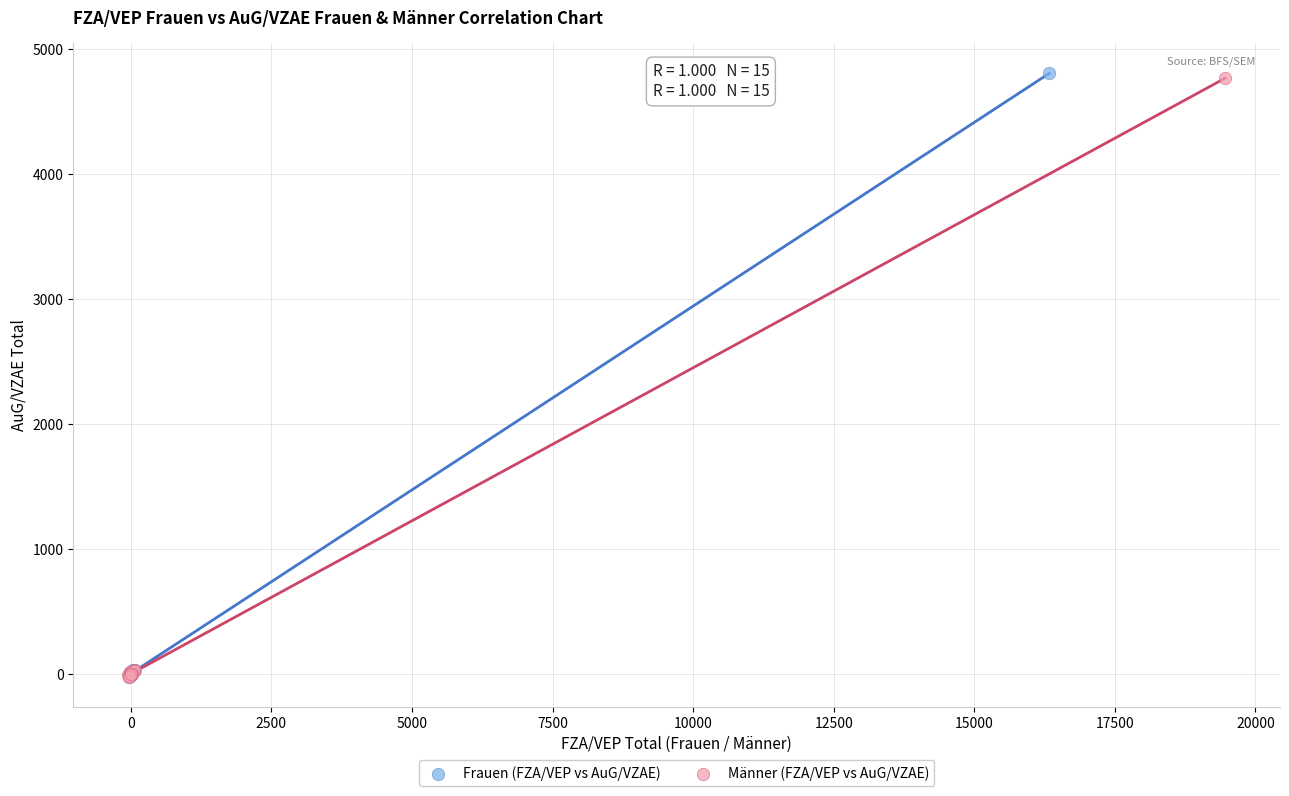

Which series has the largest Y range (max minus min)?

Frauen (FZA/VEP vs AuG/VZAE)